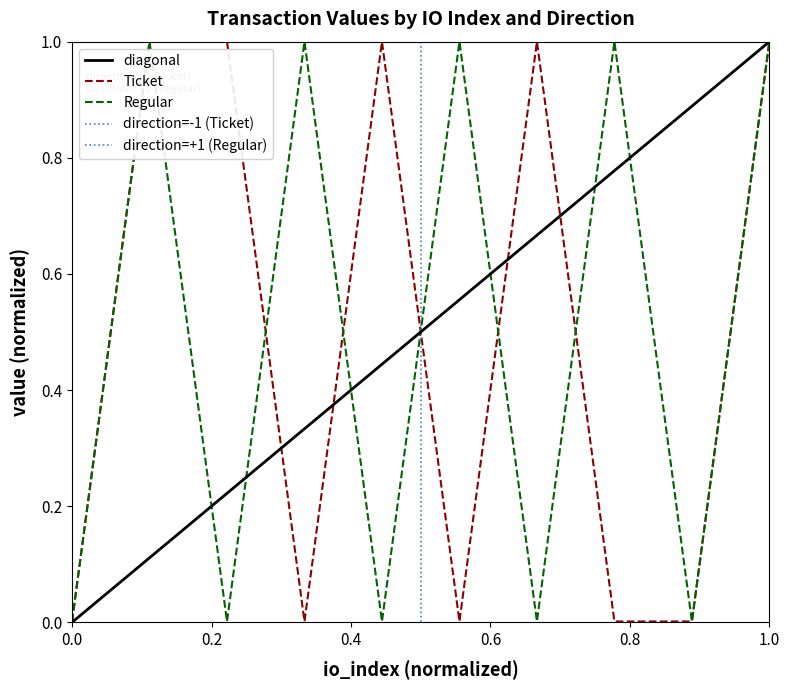

The value of Ticket at 0.0 is 0.0. True or false?

True